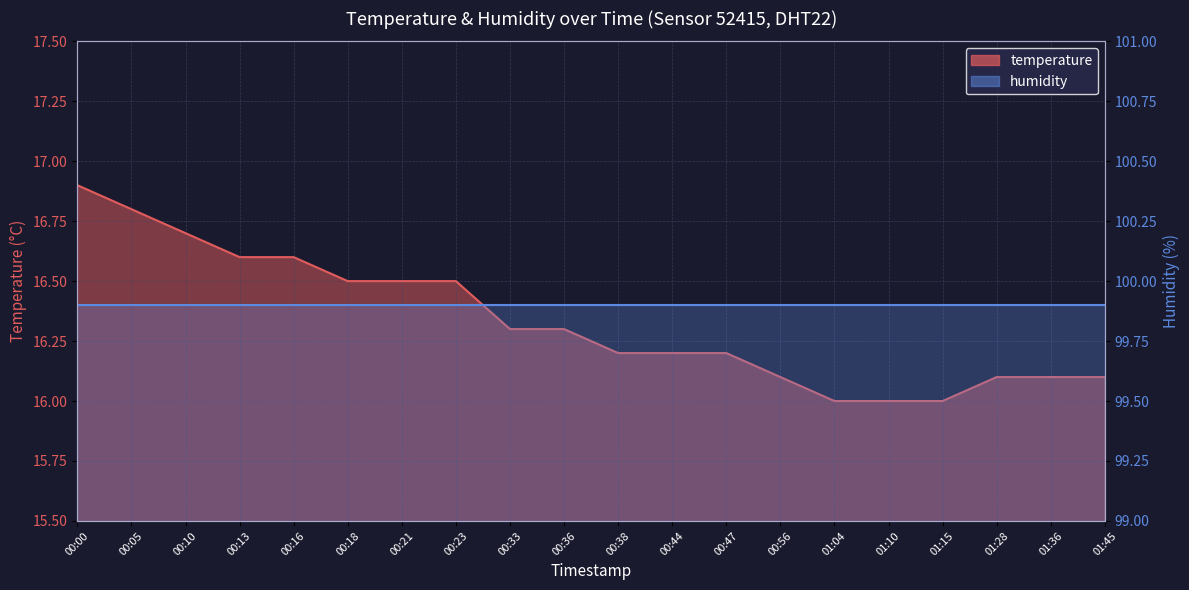

List the labels in order of value, largest first.

00:00, 00:05, 00:10, 00:13, 00:16, 00:18, 00:21, 00:23, 00:33, 00:36, 00:38, 00:44, 00:47, 00:56, 01:28, 01:36, 01:45, 01:04, 01:10, 01:15